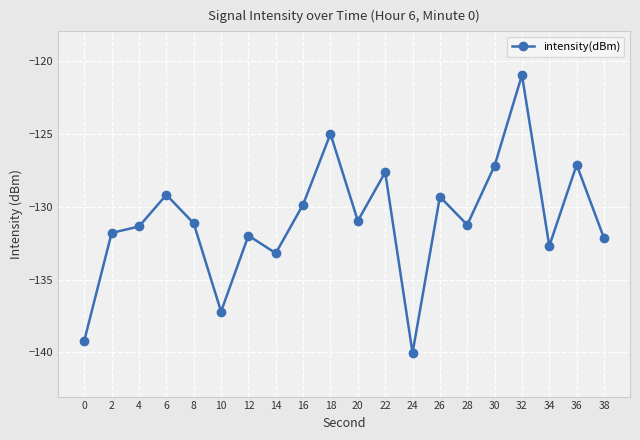

What is the greatest value displayed?

-120.9